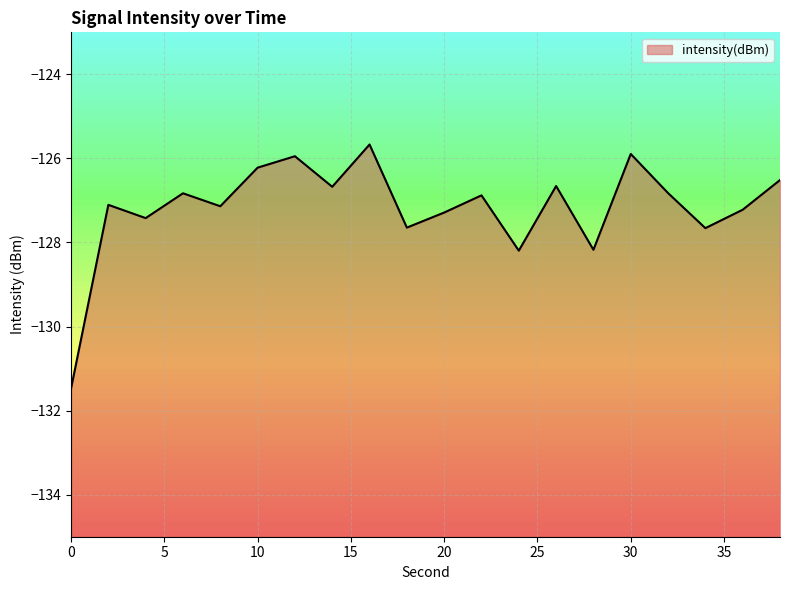

List the labels in order of value, largest first.

16, 30, 12, 10, 38, 26, 14, 32, 6, 22, 2, 8, 36, 20, 4, 18, 34, 28, 24, 0